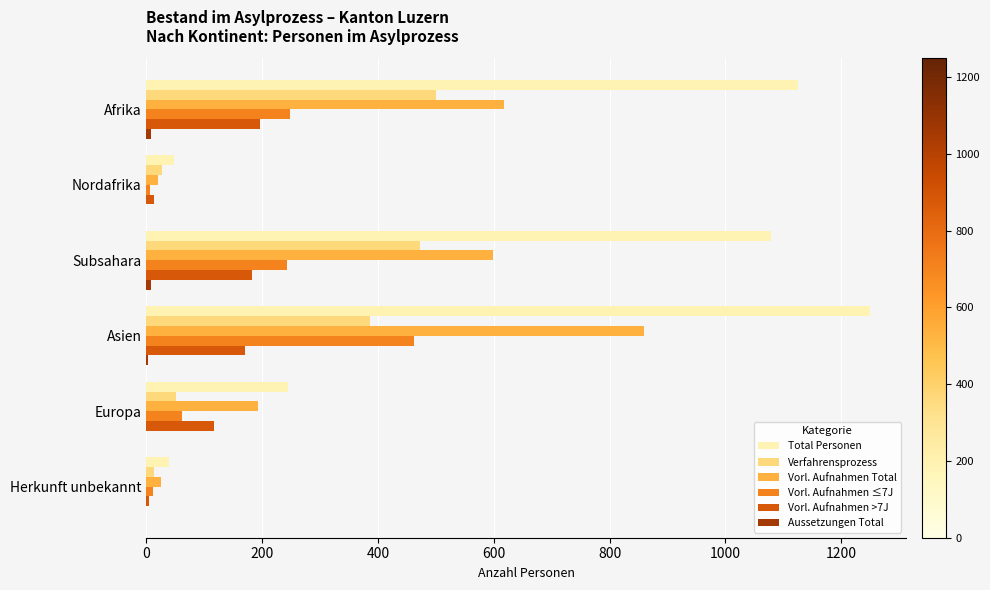

Which series has the largest total across all categories?

Total Personen